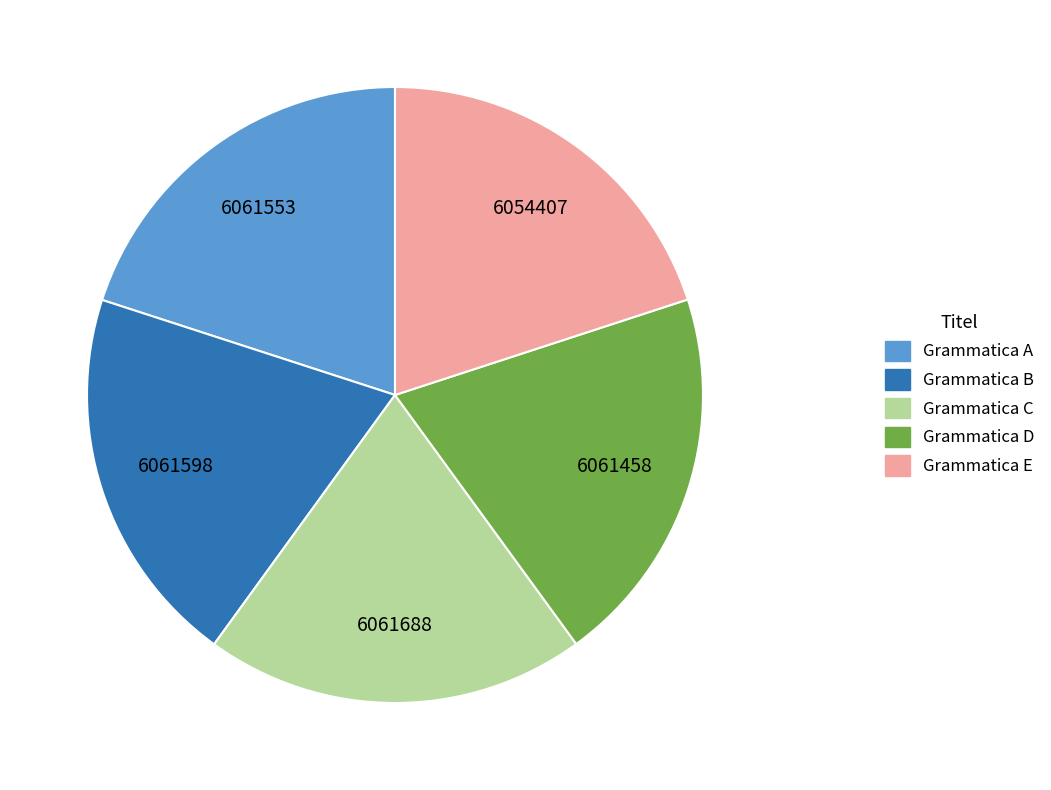

Approximately how many times larger is the value at Grammatica E compared to Grammatica B?

1.0